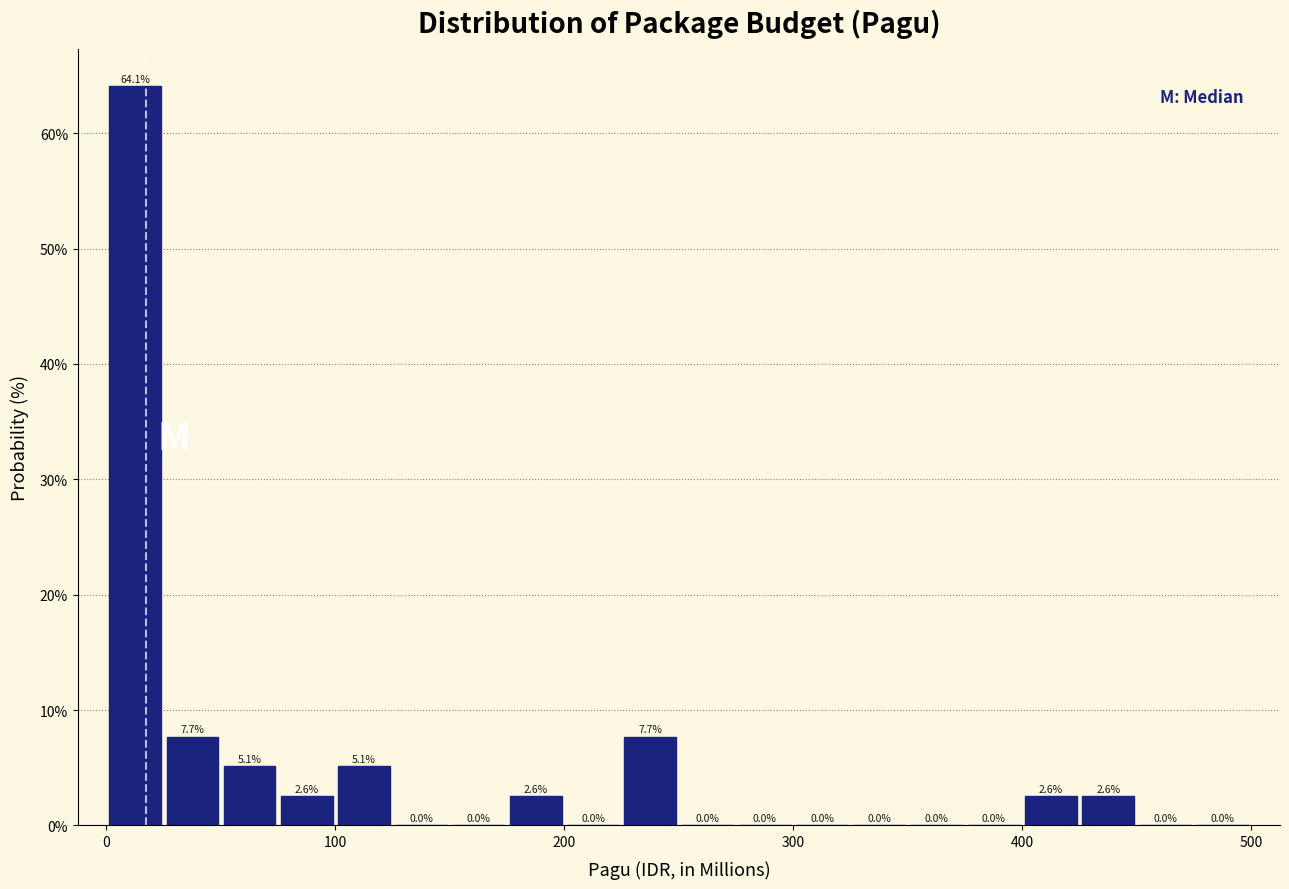

Around what value on the x-axis is the tallest bar? Give the approximate position of its centre, as read against the axis.

10